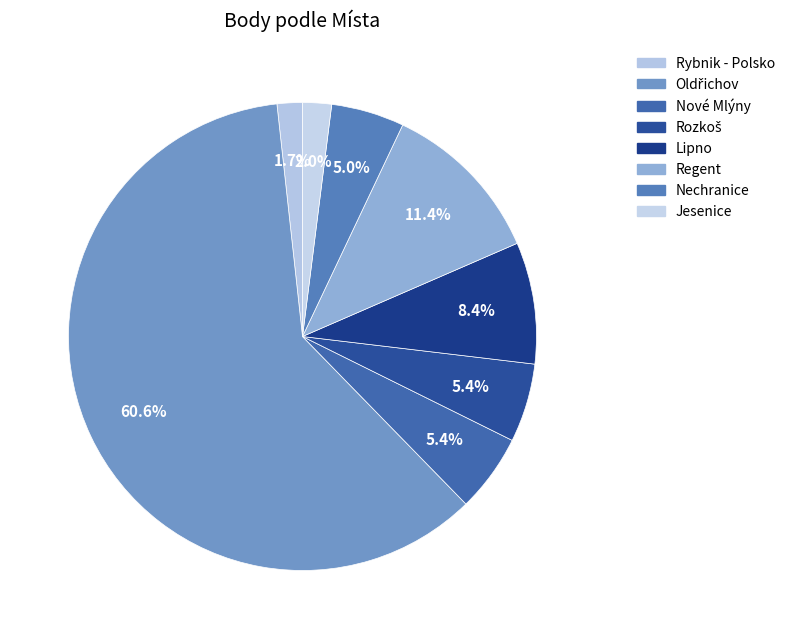

What is the smallest slice in the pie chart?

Rybnik - Polsko